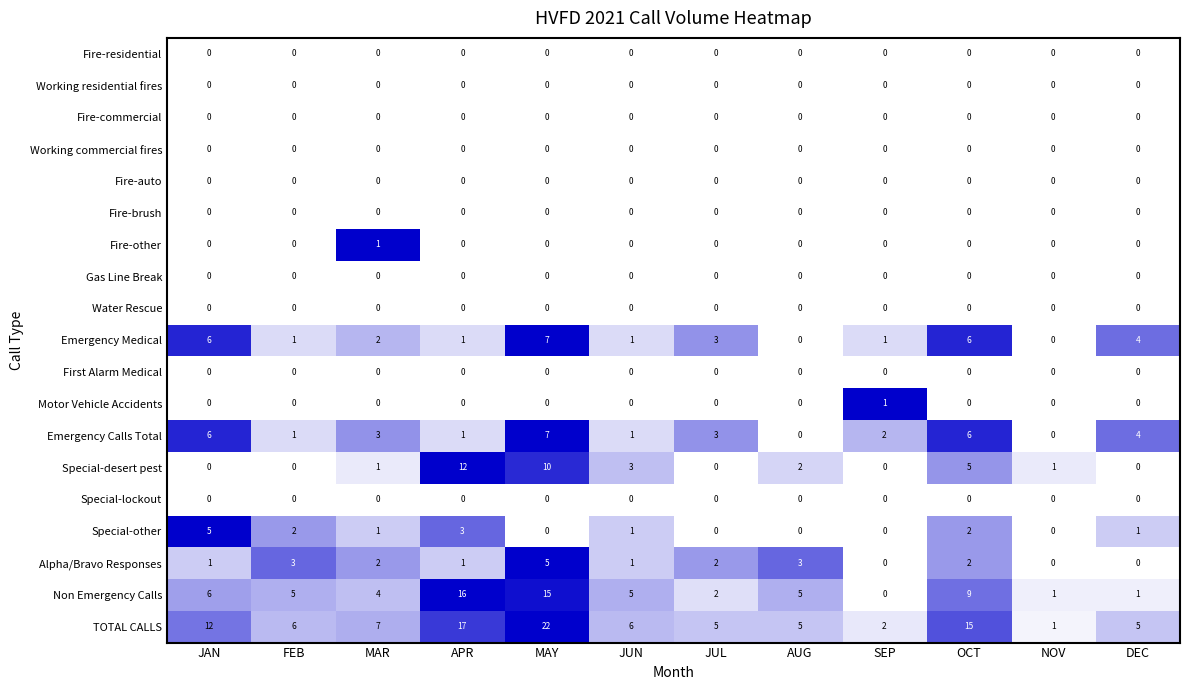

True or false: Alpha/Bravo Responses has a value of 0 at DEC.

True